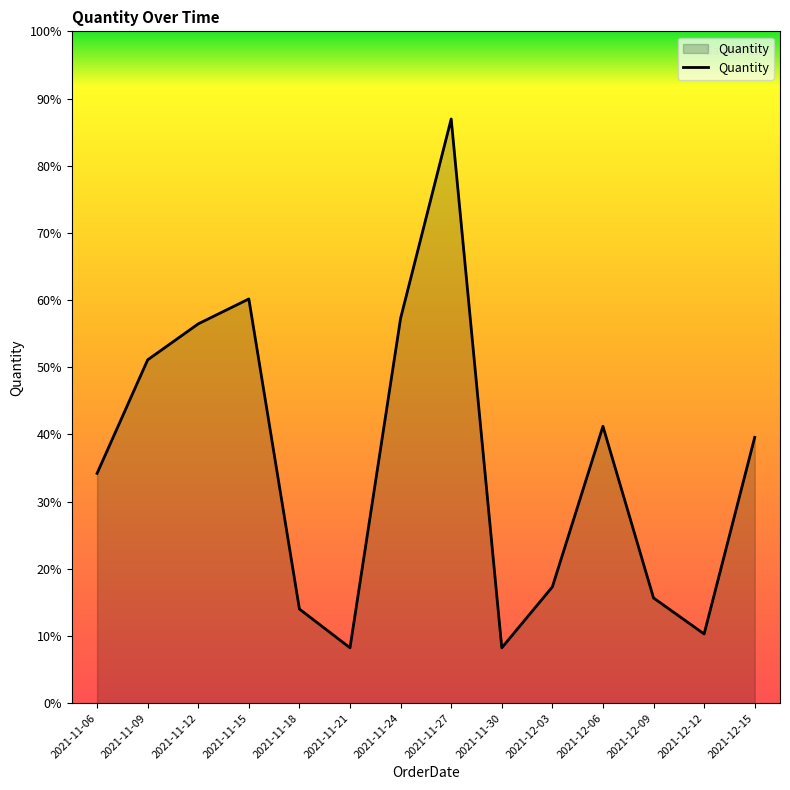

At which category does the data reach its first local peak?

2021-11-15